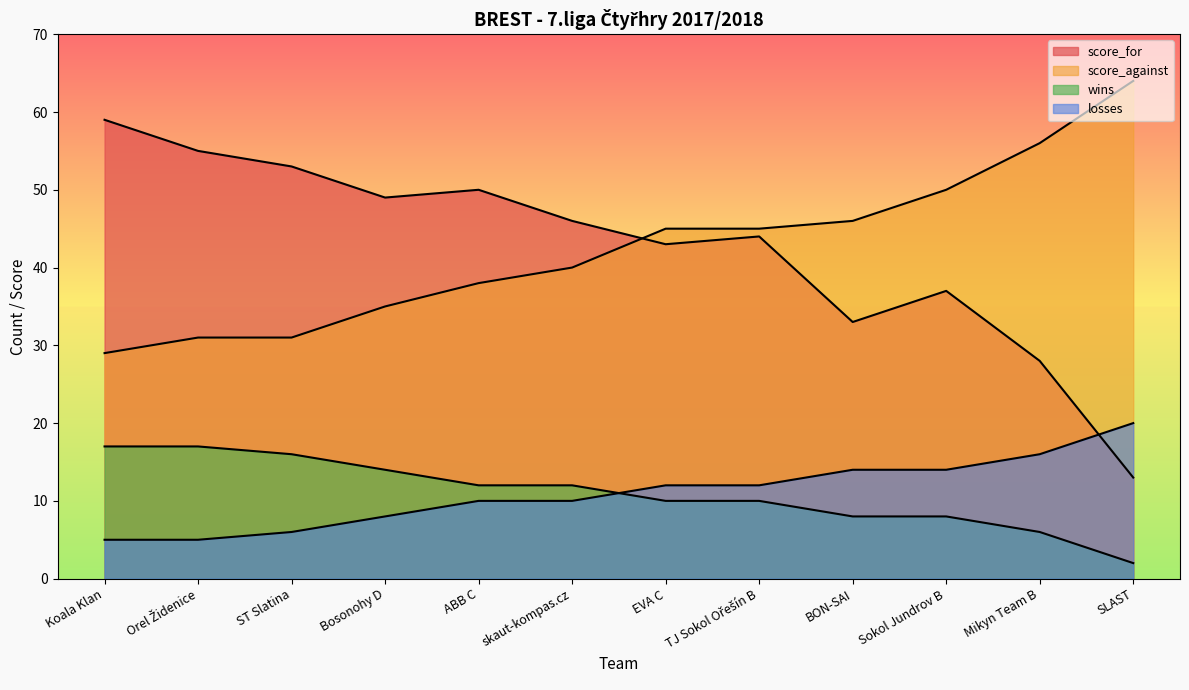

Where is the first local maximum for score_for?

ABB C